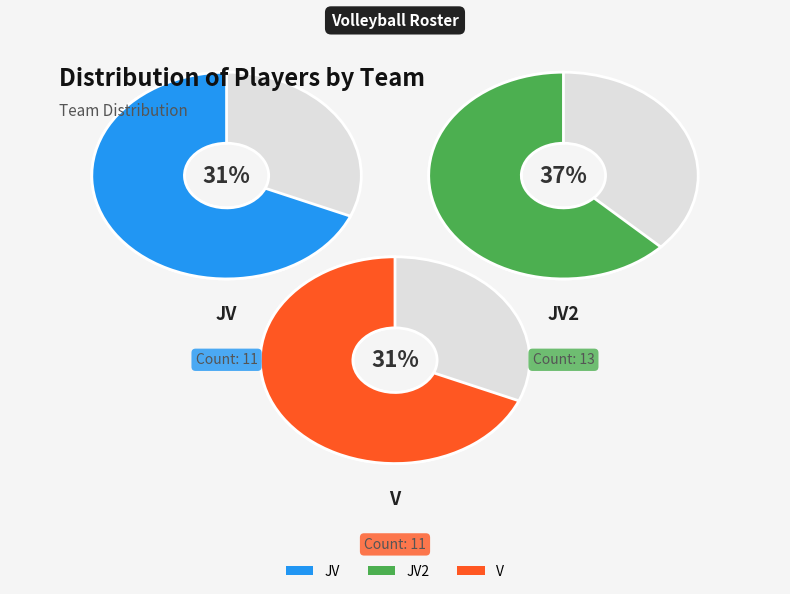

Does any single category account for the majority?

No